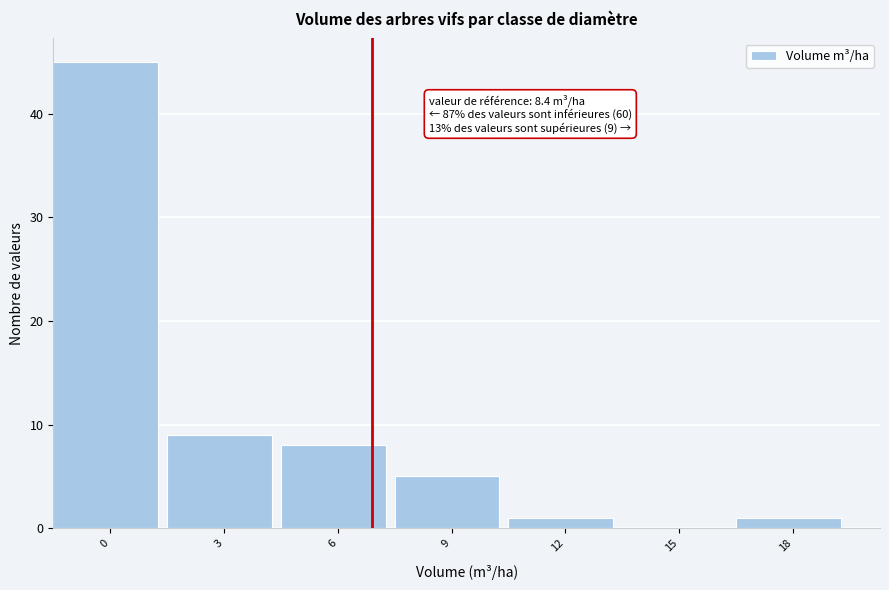

Reading left to right, extract all data points from this chart.

0=45	3=9	6=8	9=5	12=1	15=0	18=1